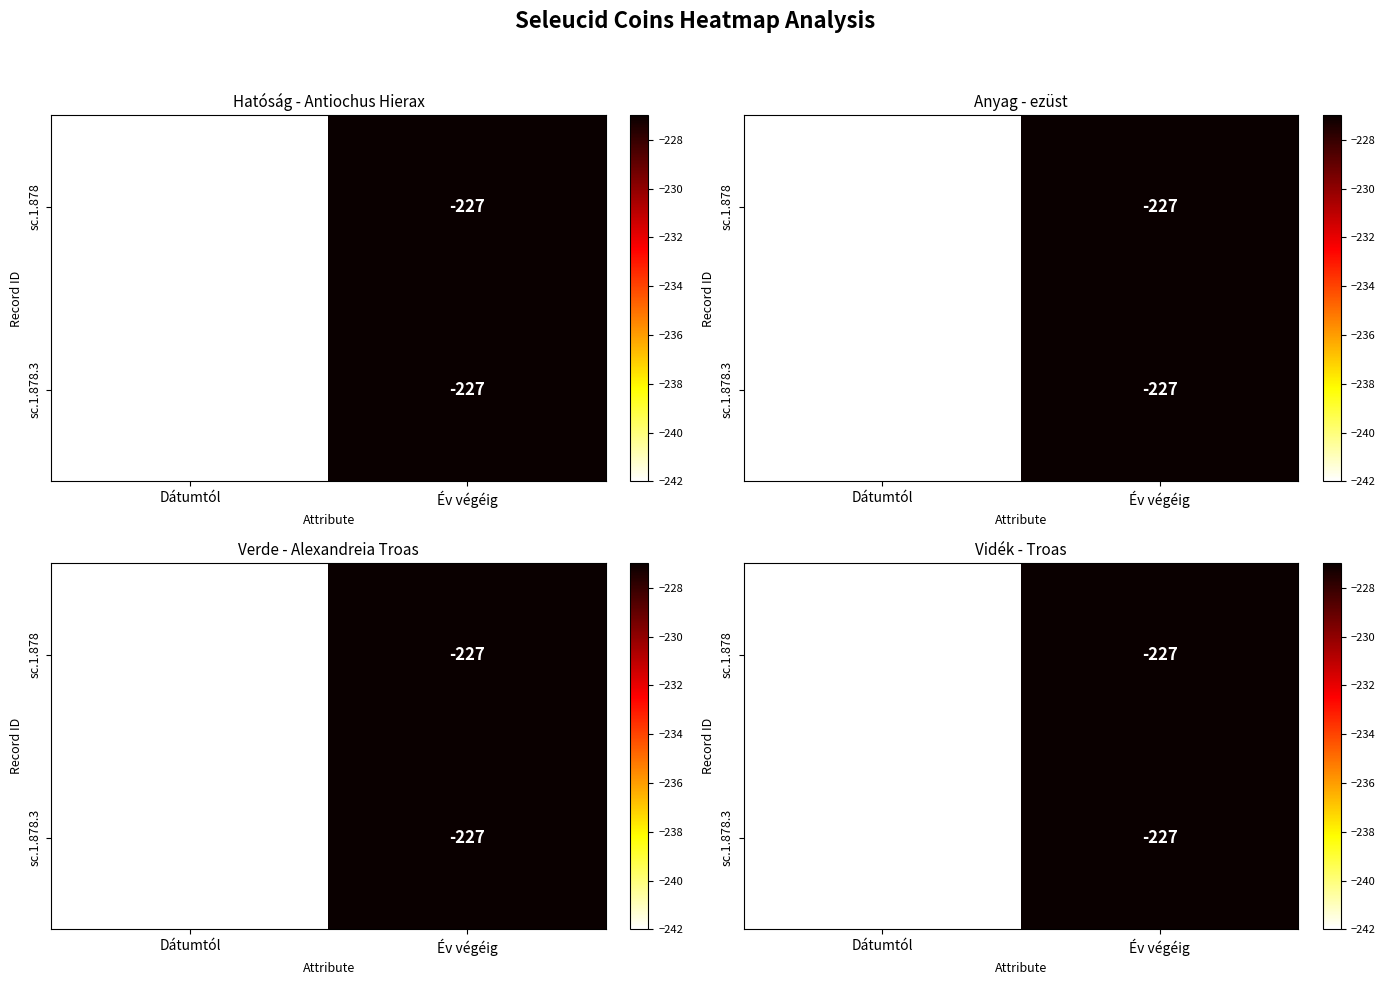

At how many categories does at least one series exceed -236?

1